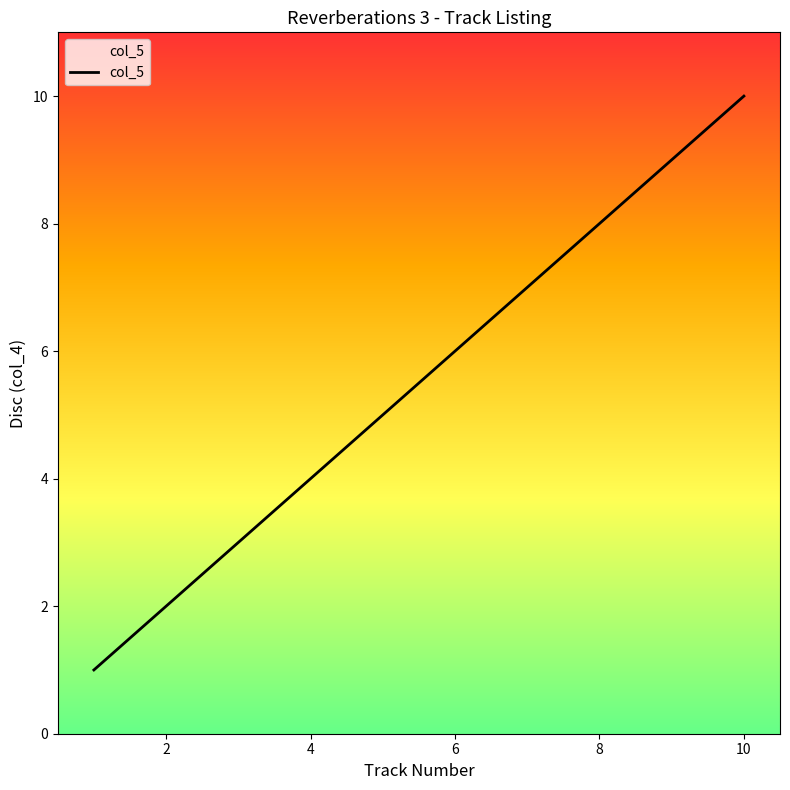

Reading left to right, extract all data points from this chart.

1	2	3	4	5	6	7	8	9	10